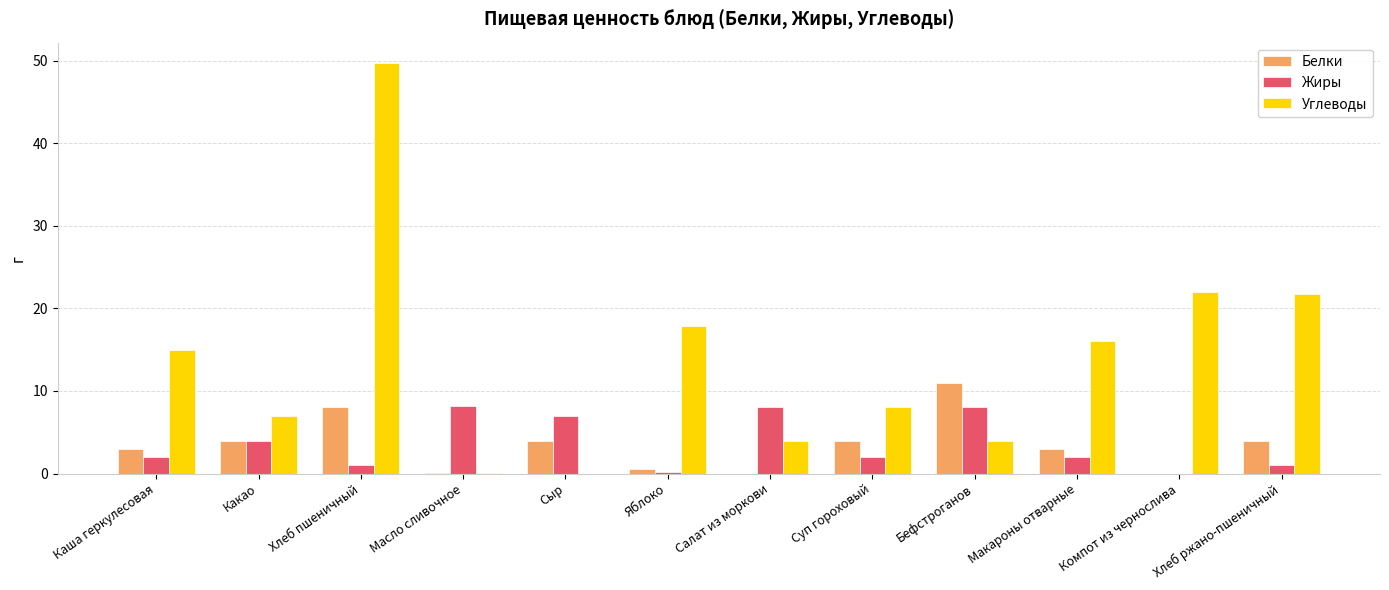

The Жиры series shows 2.0 at Каша геркулесовая. True or false?

True